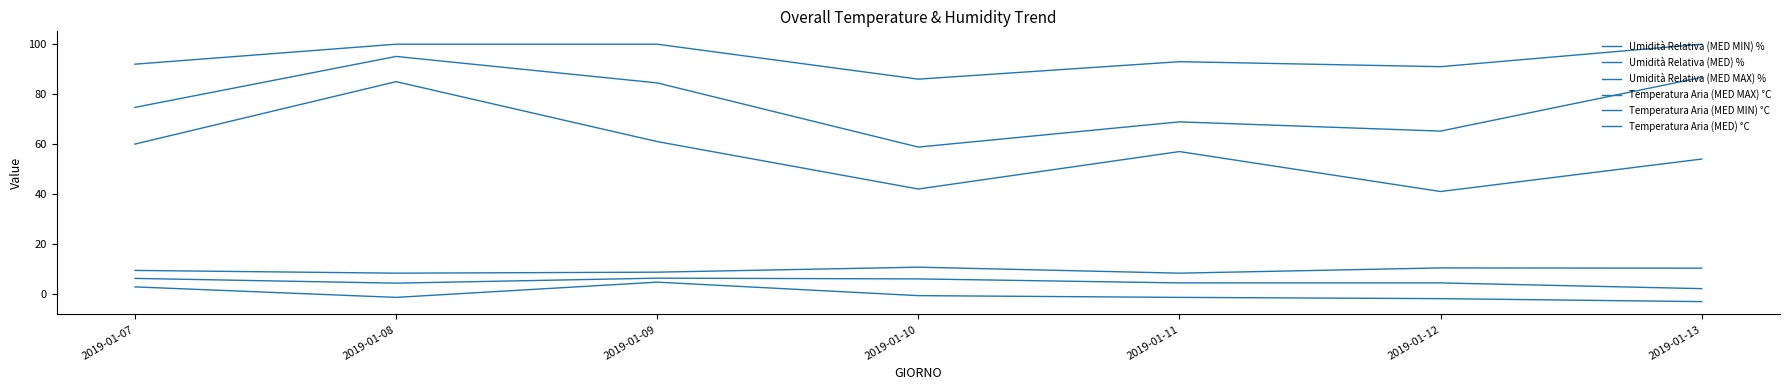

At 2019-01-12, list the series in order from largest to smallest.

Umidità Relativa (MED MAX) %, Umidità Relativa (MED) %, Umidità Relativa (MED MIN) %, Temperatura Aria (MED MAX) °C, Temperatura Aria (MED) °C, Temperatura Aria (MED MIN) °C